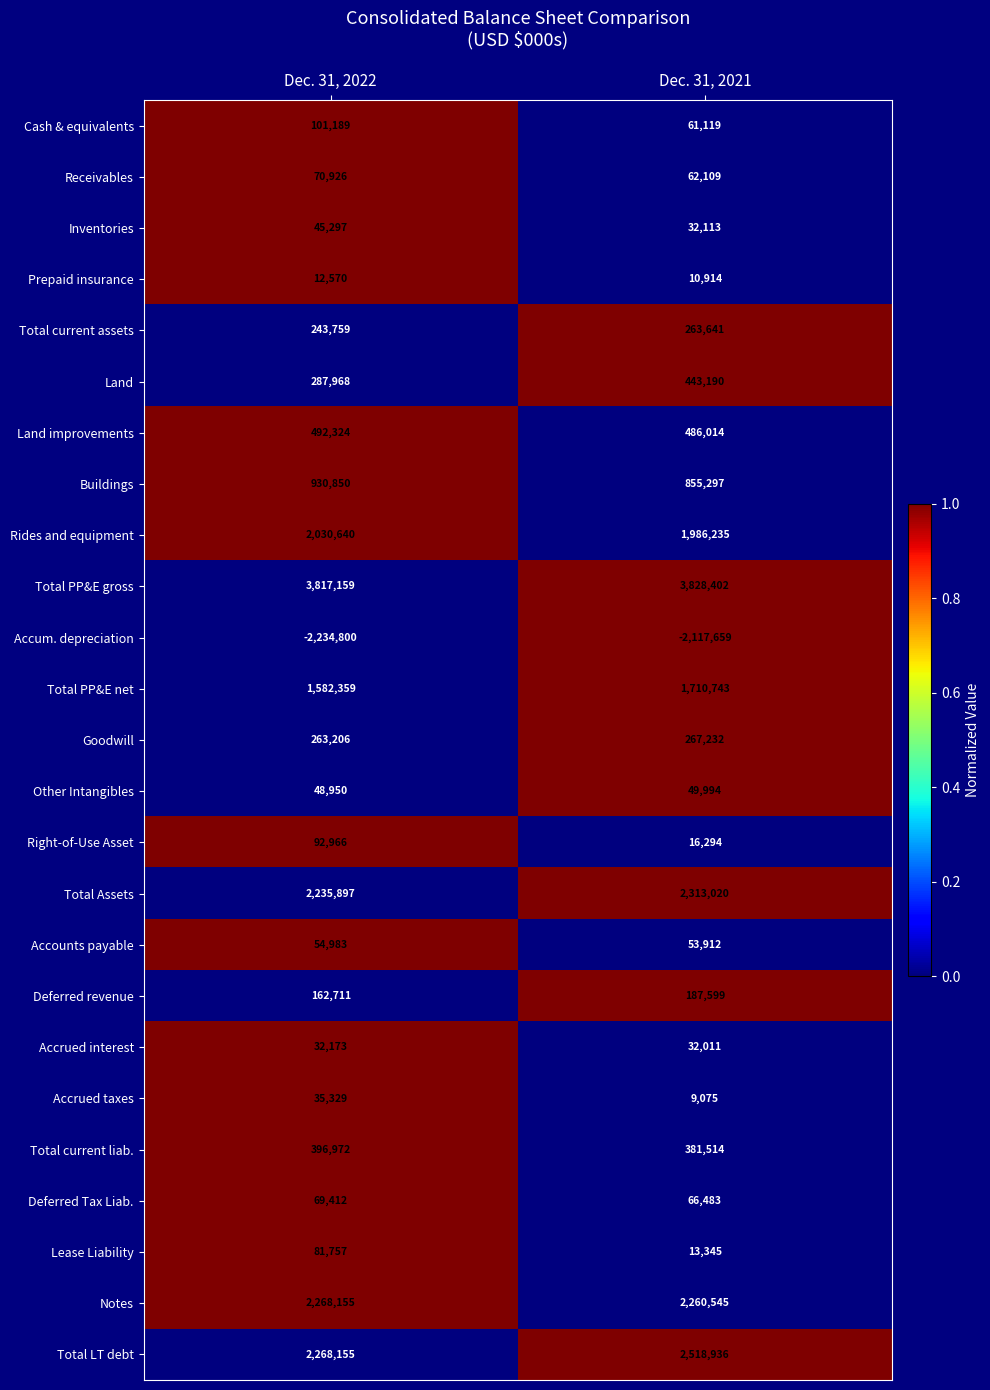

Which series has the largest range (max minus min)?

Total LT debt